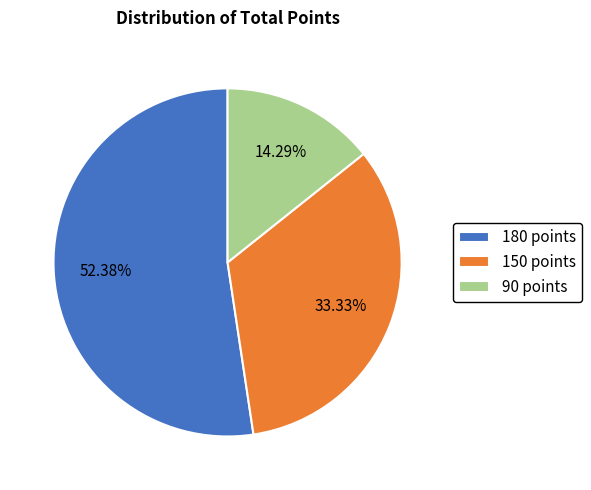

The 90 points slice represents 21% of the pie. True or false?

False